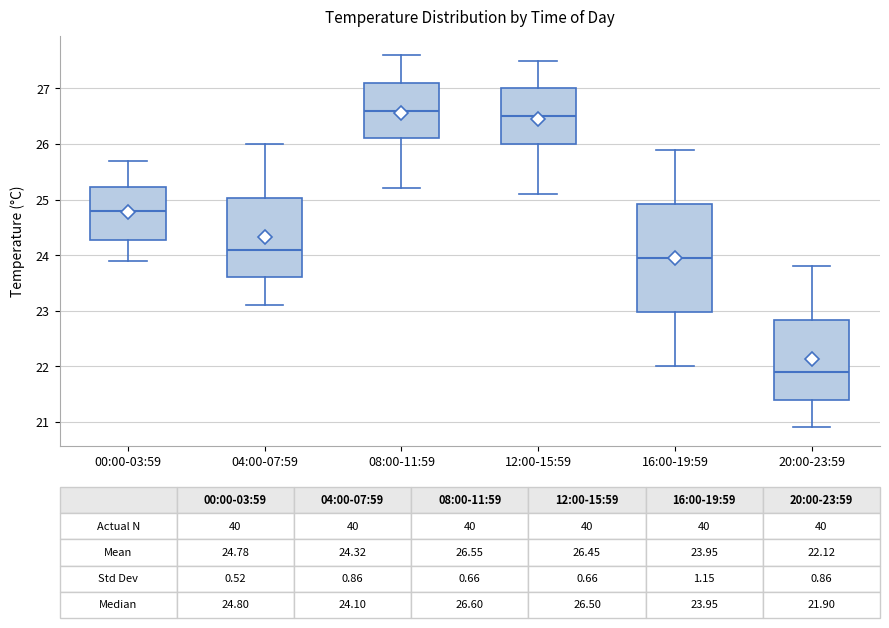

Which box is the tallest, from its lower edge to its upper edge?

16:00-19:59